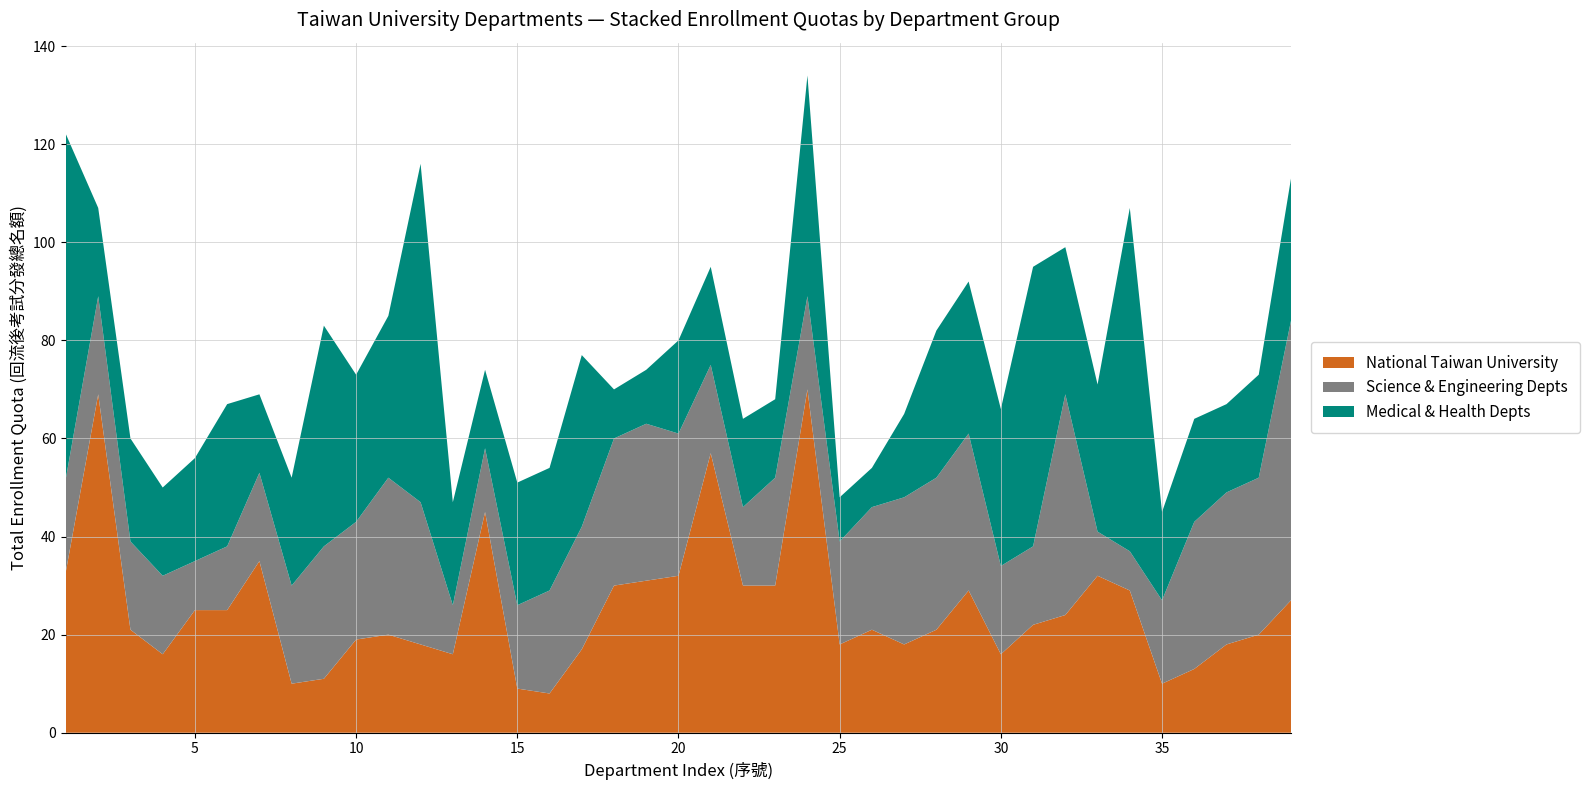

Reading left to right, what are all the values shown in this chart?

National Taiwan University: 1=33	2=69	3=21	4=16	5=25	6=25	7=35	8=10	9=11	10=19	11=20	12=18	13=16	14=45	15=9	16=8	17=17	18=30	19=31	20=32	21=57	22=30	23=30	24=70	25=18	26=21	27=18	28=21	29=29	30=16	31=22	32=24	33=32	34=29	35=10	36=13	37=18	38=20	39=27
Science & Engineering Depts: 1=19	2=20	3=18	4=16	5=10	6=13	7=18	8=20	9=27	10=24	11=32	12=29	13=10	14=13	15=17	16=21	17=25	18=30	19=32	20=29	21=18	22=16	23=22	24=19	25=21	26=25	27=30	28=31	29=32	30=18	31=16	32=45	33=9	34=8	35=17	36=30	37=31	38=32	39=57
Medical & Health Depts: 1=70	2=18	3=21	4=18	5=21	6=29	7=16	8=22	9=45	10=30	11=33	12=69	13=21	14=16	15=25	16=25	17=35	18=10	19=11	20=19	21=20	22=18	23=16	24=45	25=9	26=8	27=17	28=30	29=31	30=32	31=57	32=30	33=30	34=70	35=18	36=21	37=18	38=21	39=29